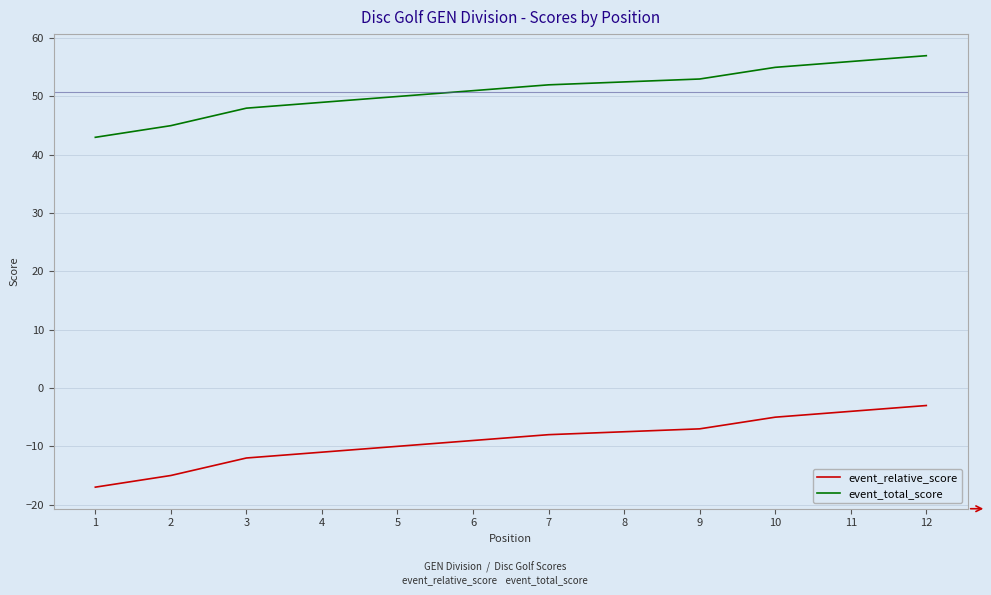

True or false: event_total_score and event_relative_score cross at least once.

False